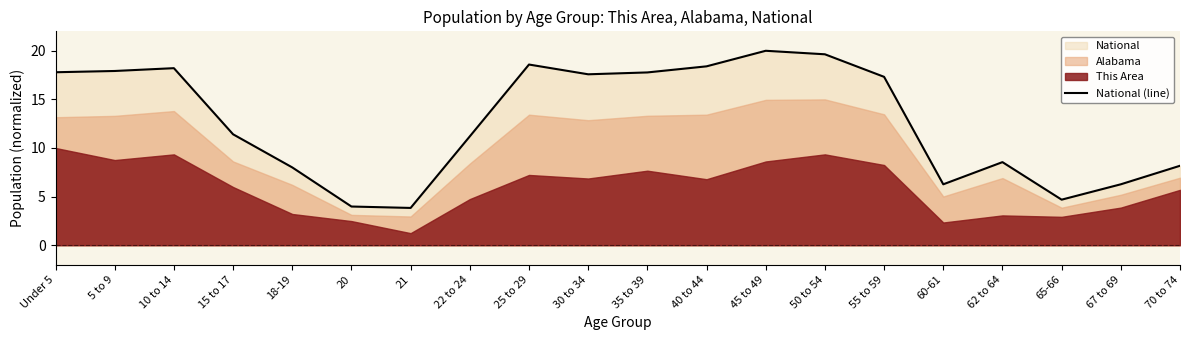

What is the difference between the maximum and second lowest values?

16.0